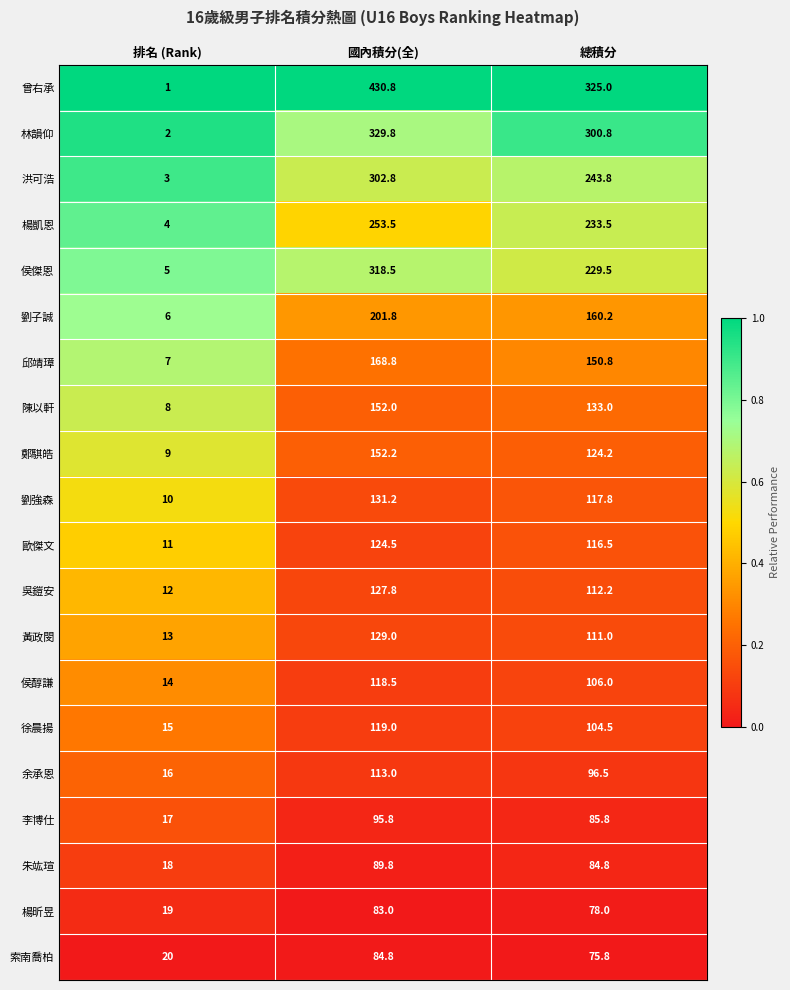

The value of 曾右承 at 總積分 is 325.0. True or false?

True